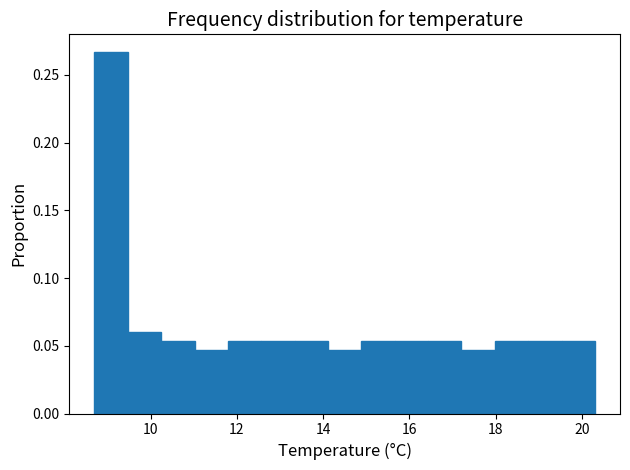

Around what value on the x-axis is the tallest bar? Give the approximate position of its centre, as read against the axis.

9.0